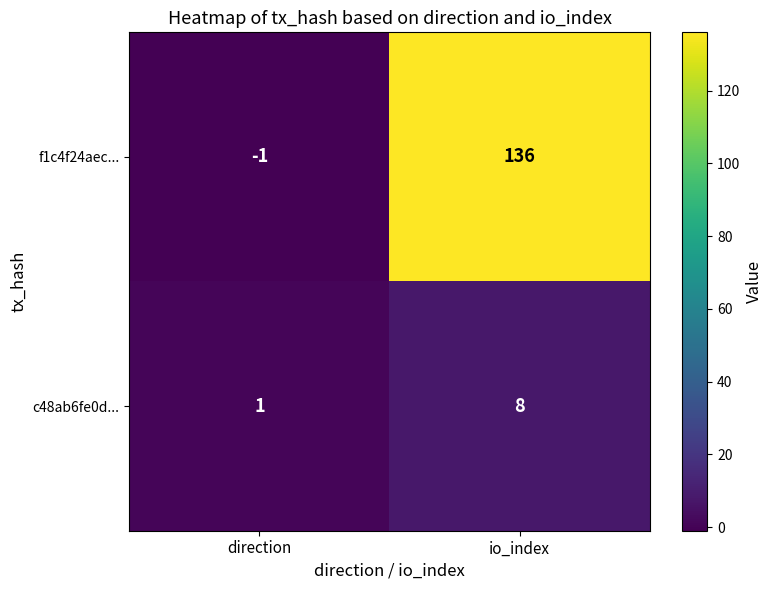

Which series has the widest spread of values?

f1c4f24aec...